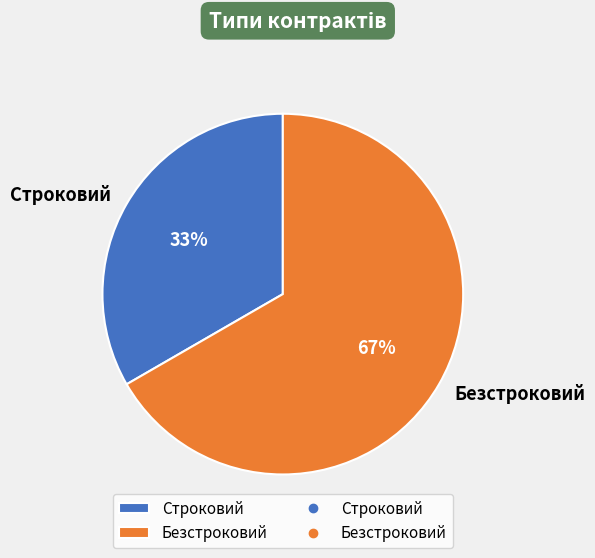

Is it true that Безстроковий is 81% of the pie?

False